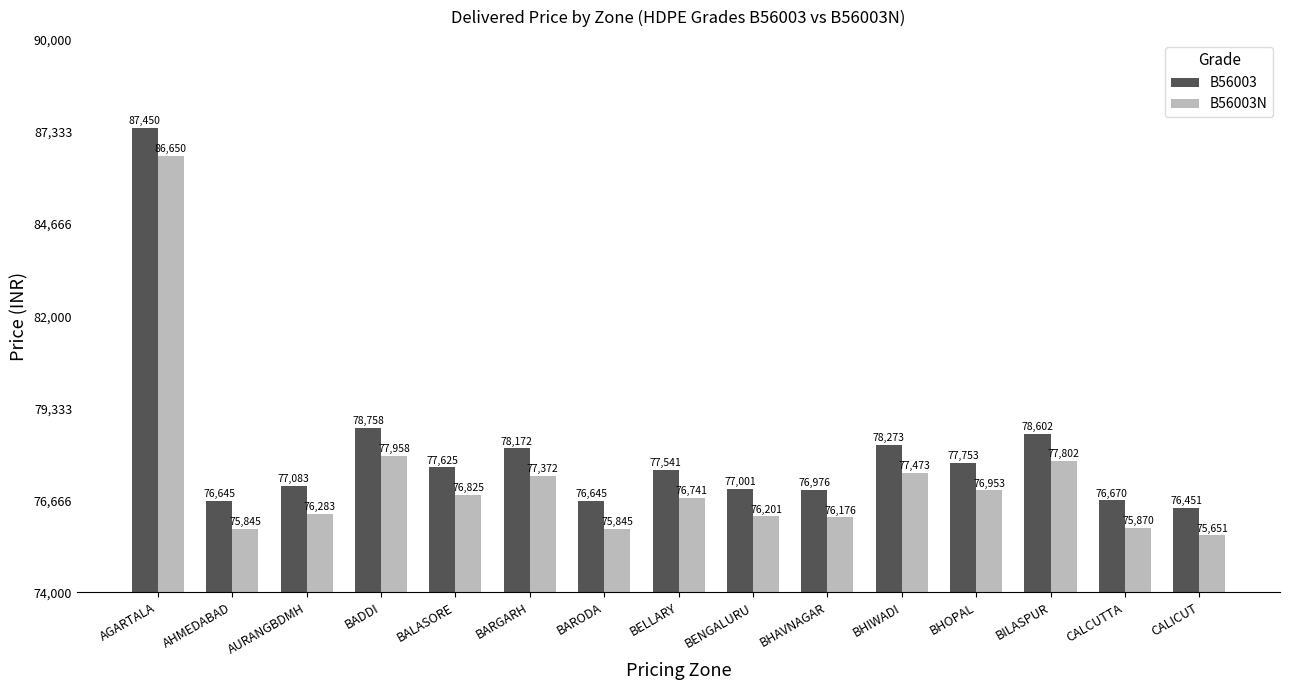

What is the total value across all series at BHIWADI?

155746